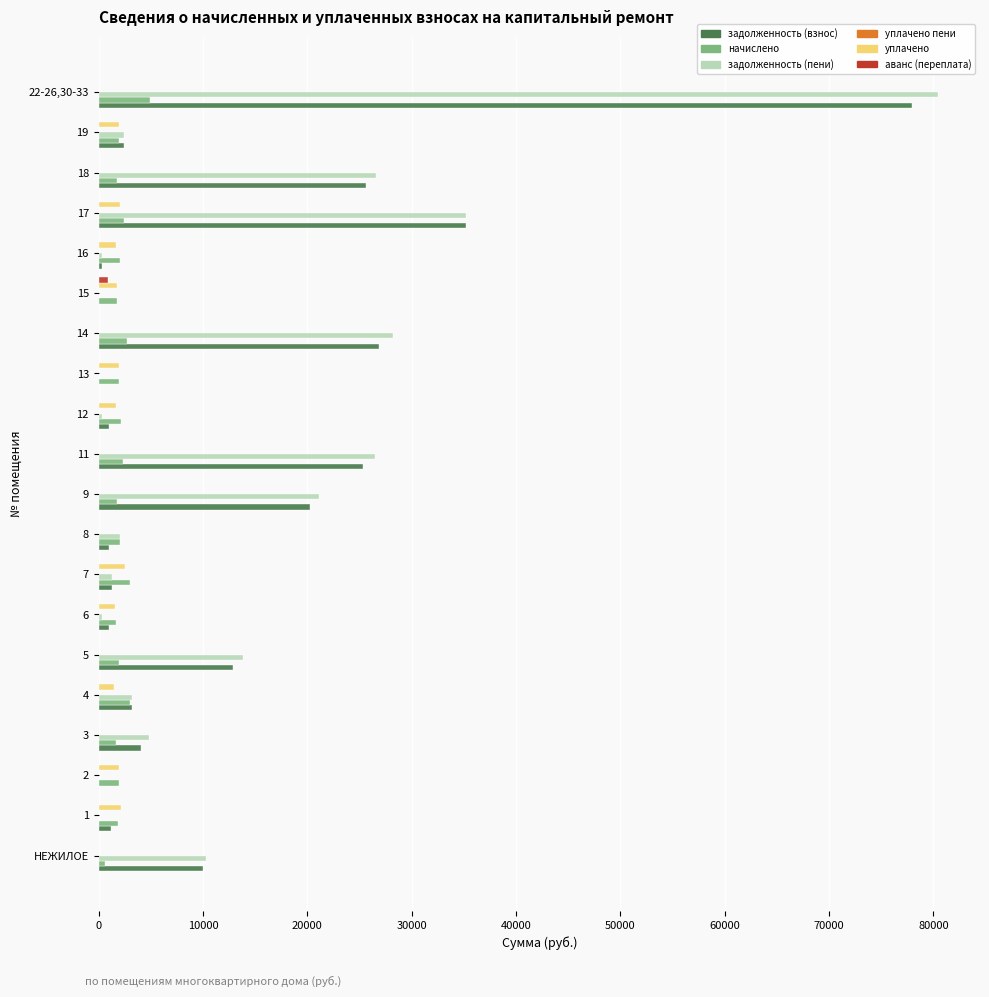

The value of задолженность (пени) at 4 is 3195.4. True or false?

True